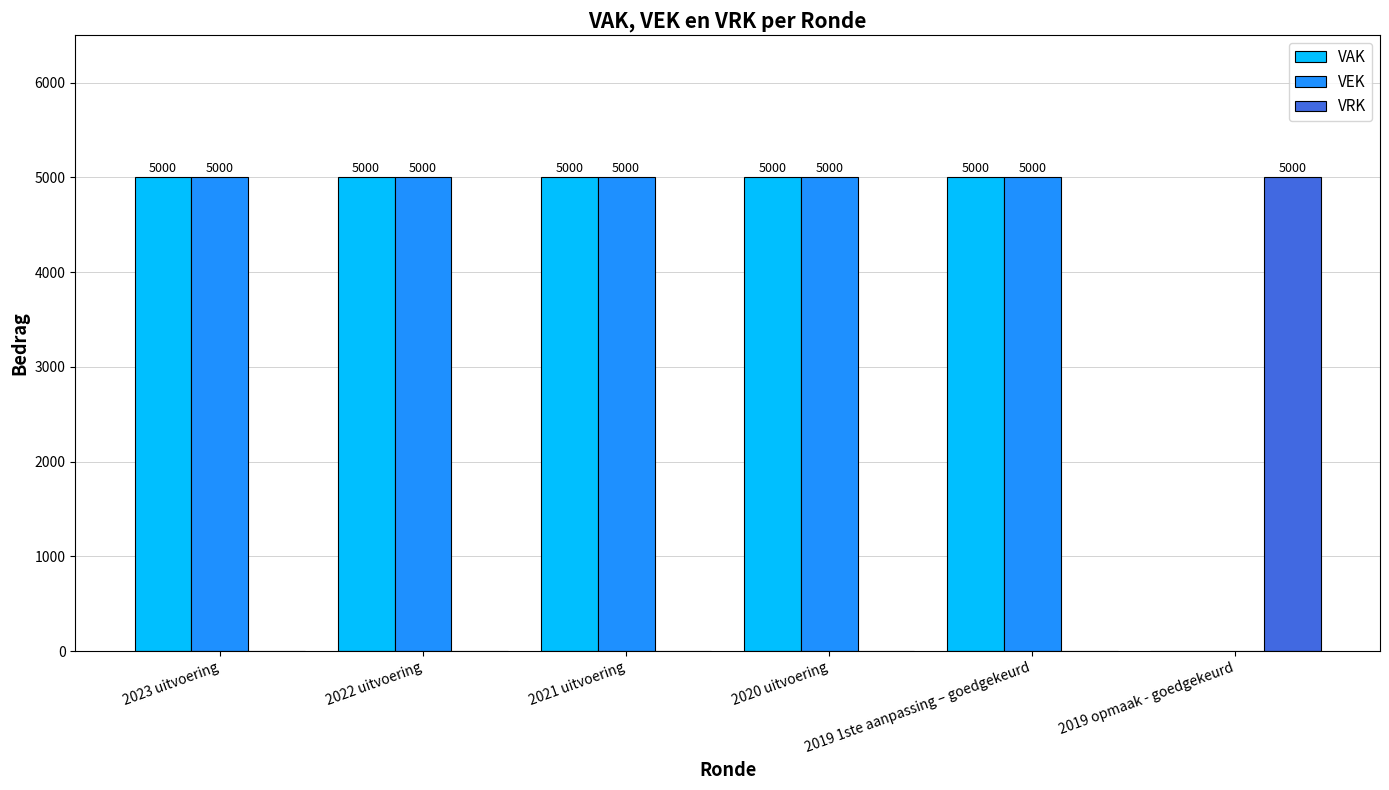

Count the number of categories in the chart.

6